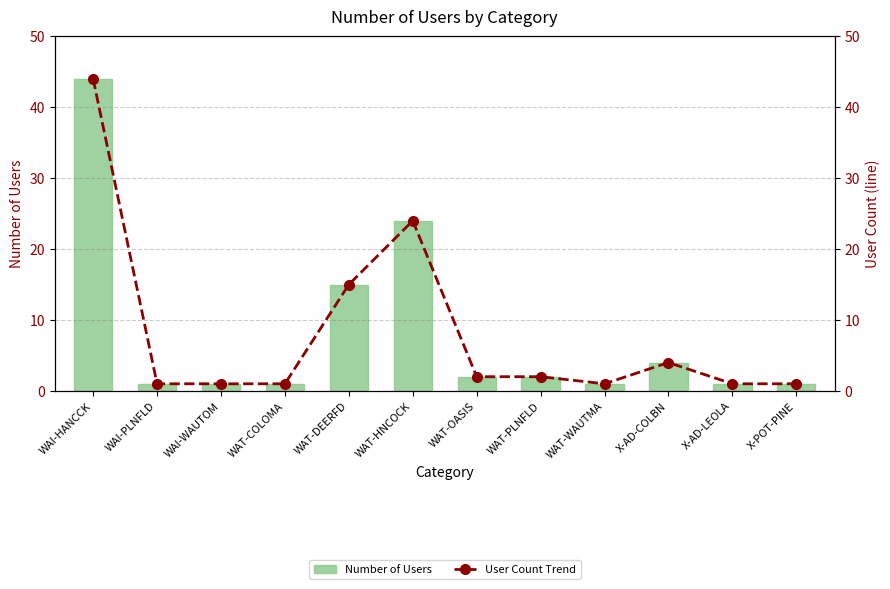

Rank the series by their maximum value, from lowest to highest.

Number of Users, User Count Trend